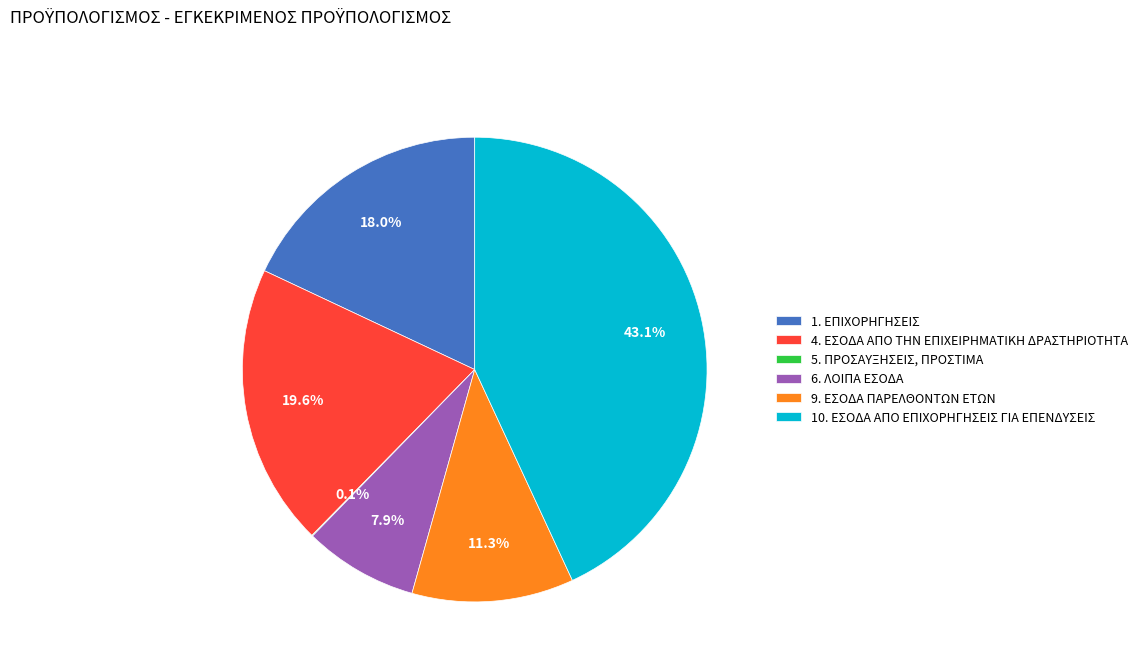

Approximately how many times larger is the value at 10. ΕΣΟΔΑ ΑΠΟ ΕΠΙΧΟΡΗΓΗΣΕΙΣ ΓΙΑ ΕΠΕΝΔΥΣΕΙΣ compared to 4. ΕΣΟΔΑ ΑΠΟ ΤΗΝ ΕΠΙΧΕΙΡΗΜΑΤΙΚΗ ΔΡΑΣΤΗΡΙΟΤΗΤΑ?

2.2